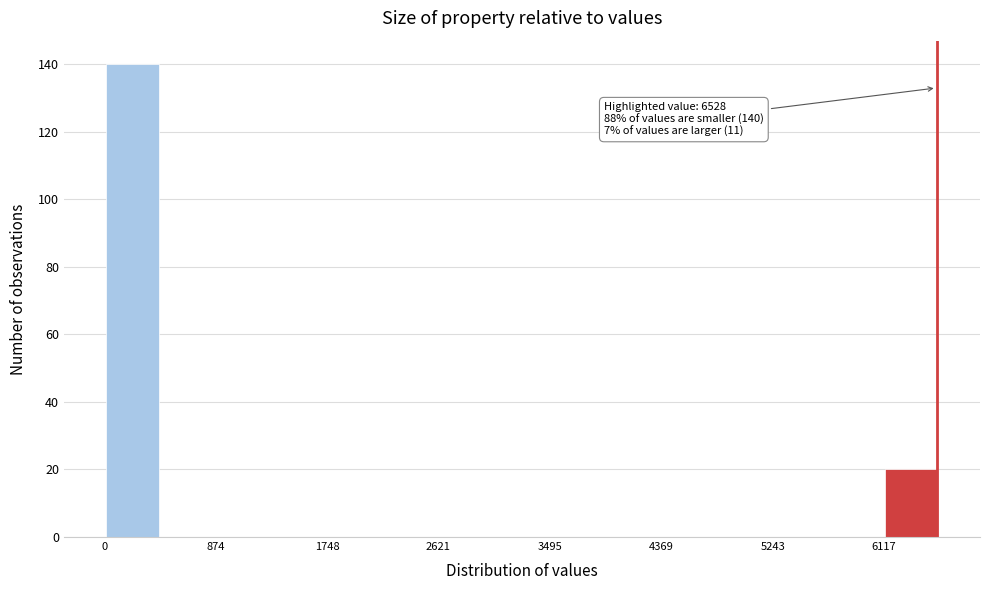

Which range on the x-axis has the tallest bar?

0 to 400